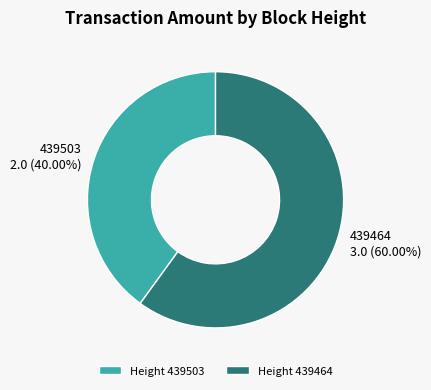

What percentage do 439503 and 439464 together represent?

100.0%